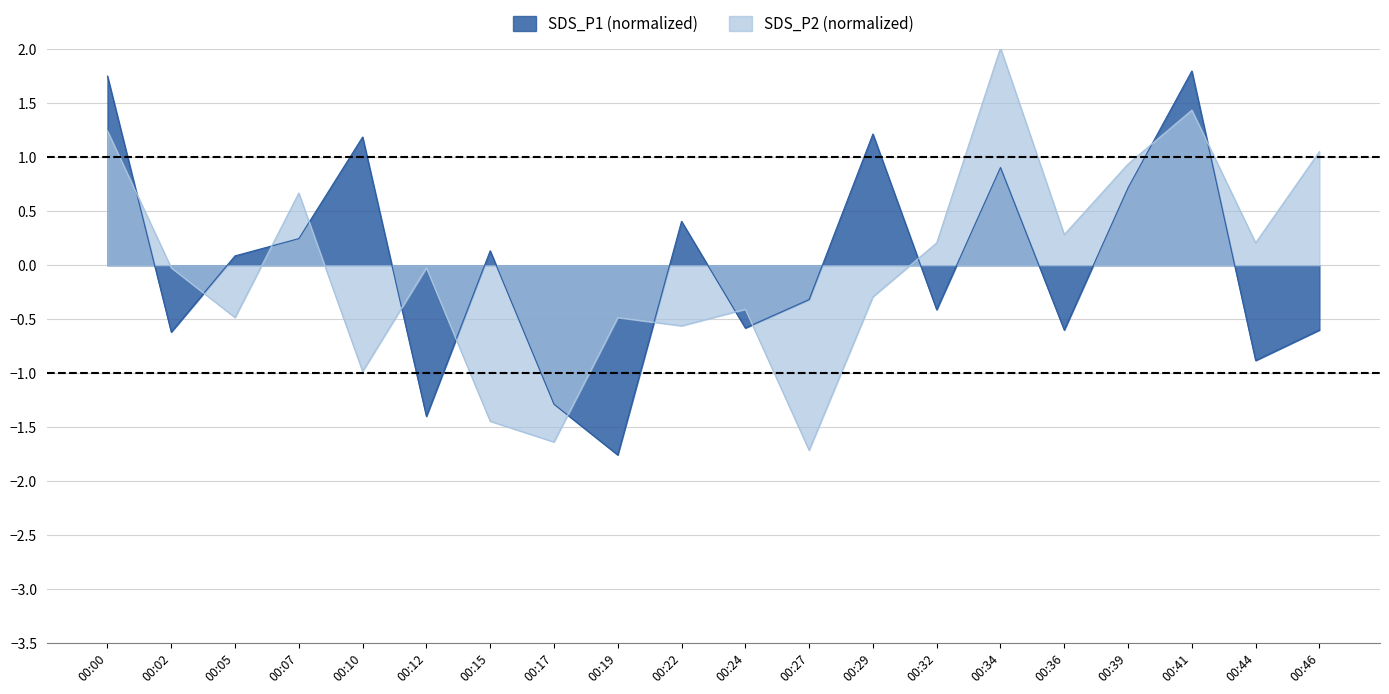

What is the minimum value shown in the chart?

-1.8